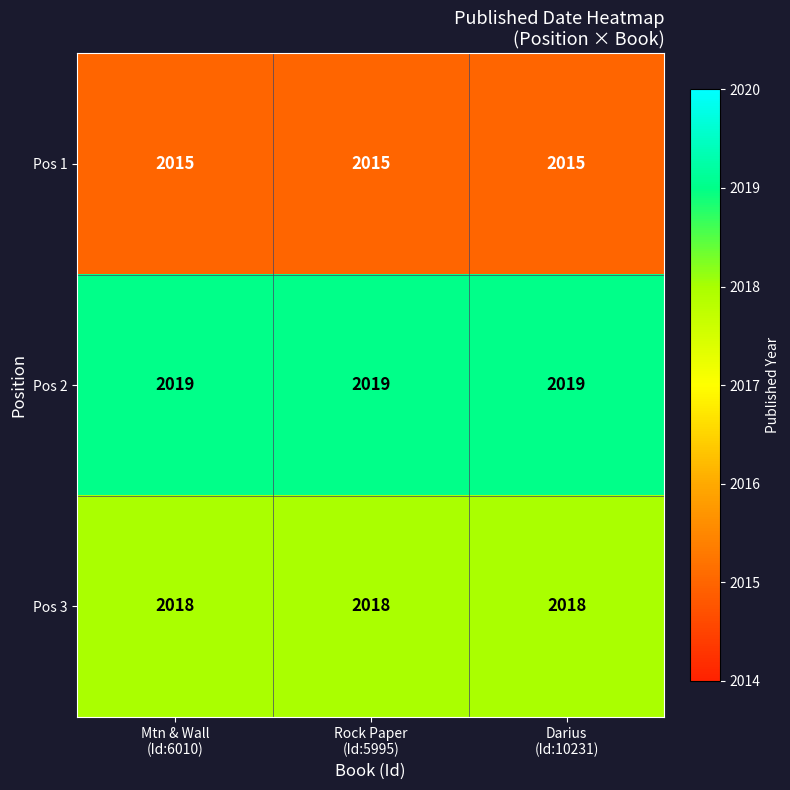

Which series has the largest total across all categories?

Pos 2